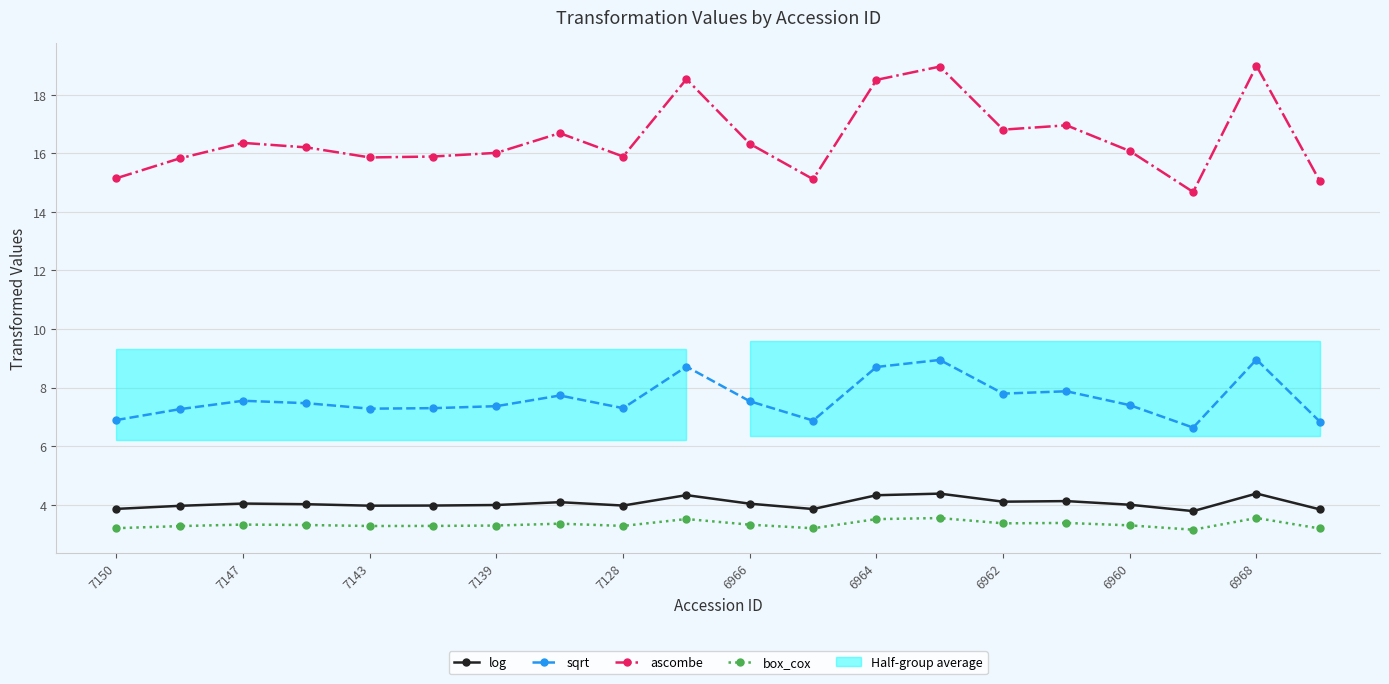

Which series changed the most between 11 and 15?

ascombe